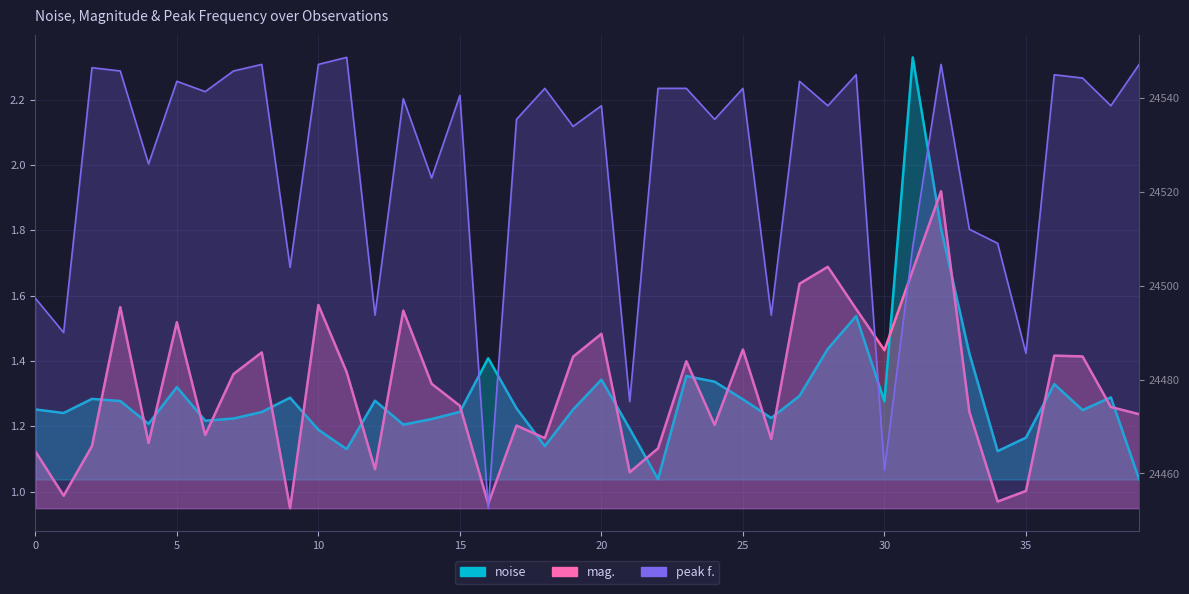

What is the value of the noise point at the 18th from the left?

1.3